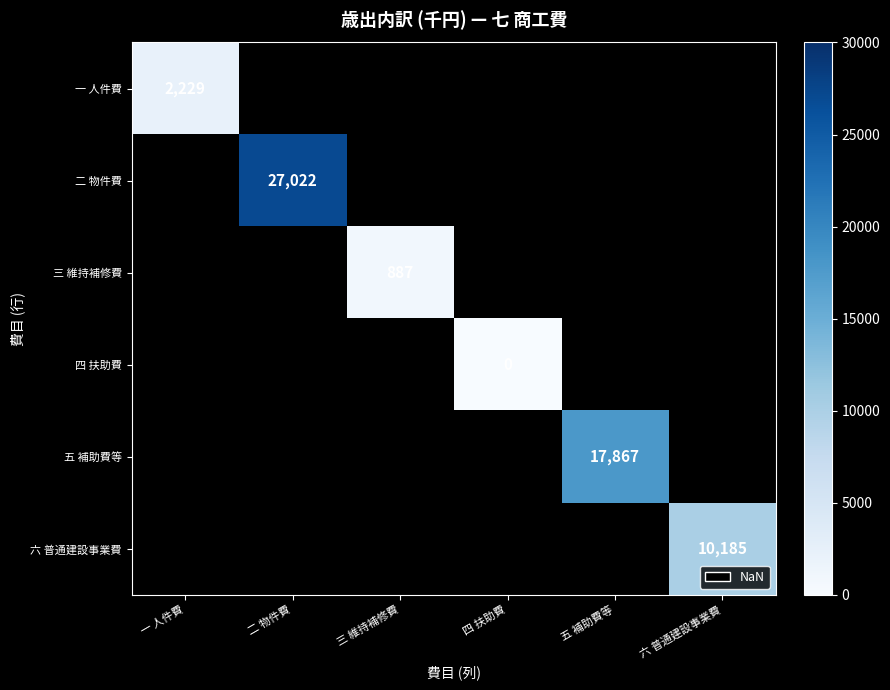

Is it true that 四 扶助費 equals 0.0 at 四 扶助費?

True